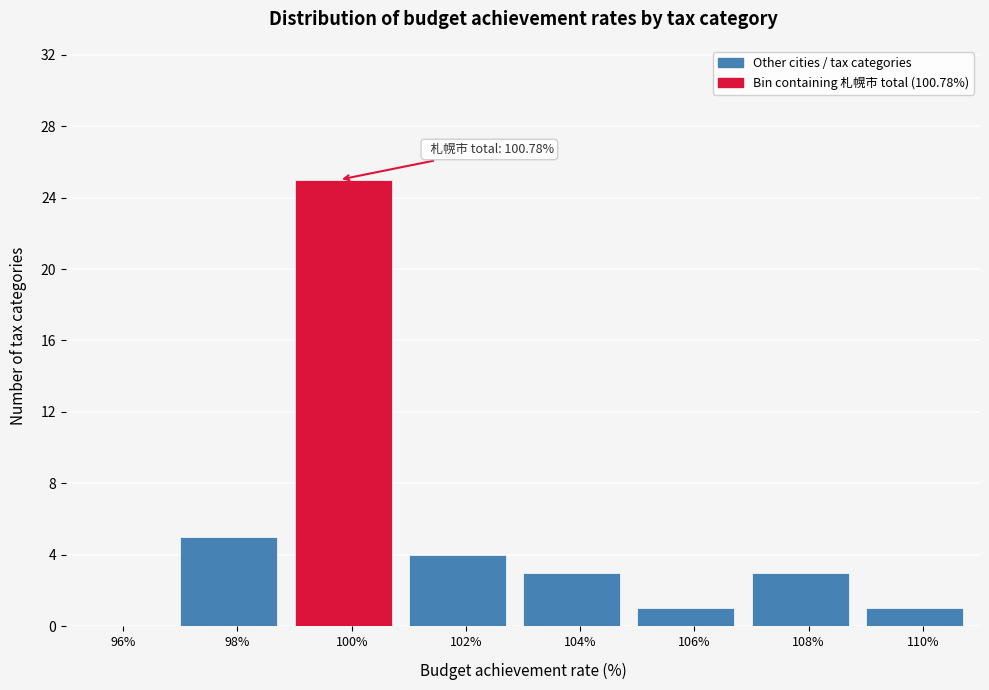

Reading left to right, transcribe all the data shown in this chart.

96%=0	98%=5	100%=25	102%=4	104%=3	106%=1	108%=3	110%=1